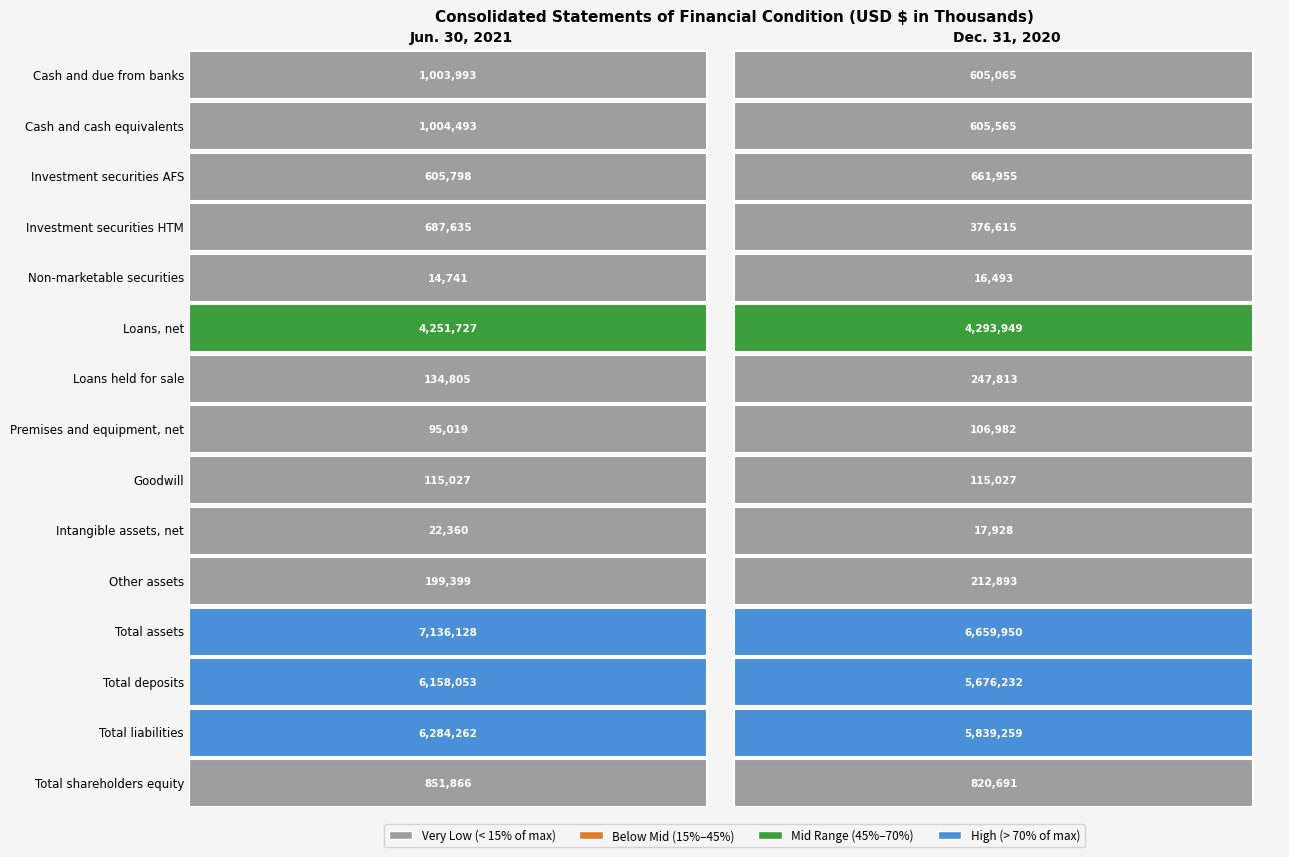

Rank the categories by Loans held for sale value from highest to lowest.

1, 0